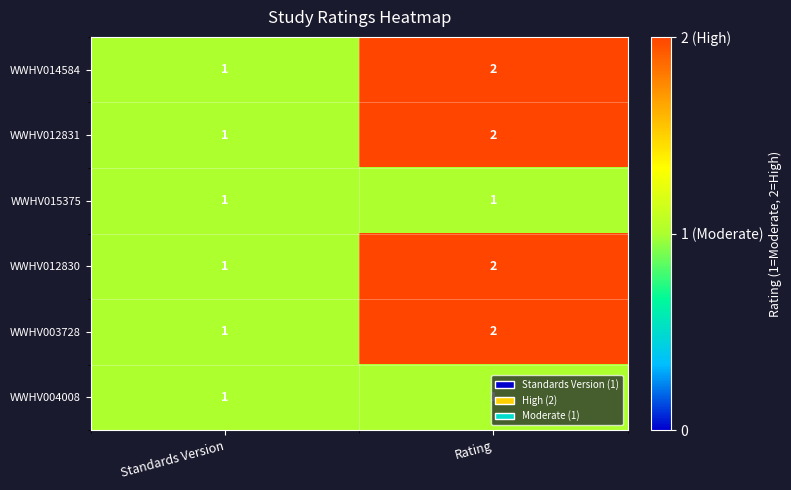

True or false: WWHV012831 has a value of 0 at Standards Version.

False